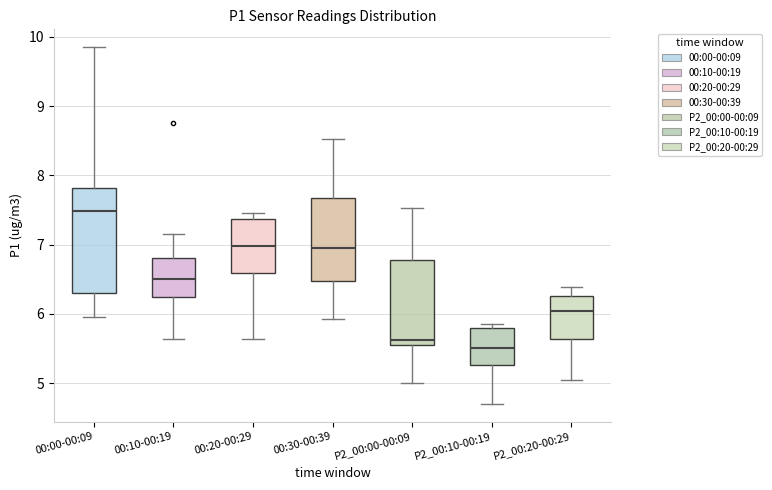

Where does the median line of the box for 00:30-00:39 sit on the y-axis? The values are not printed on the chart, so give them approximately, as read against the axis.

7.0